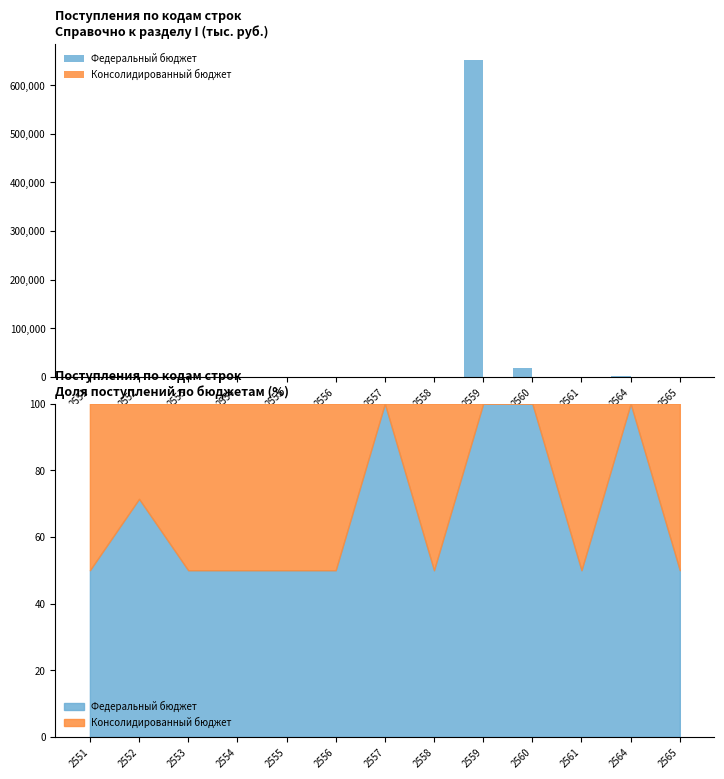

How many bars are there in each group?

2